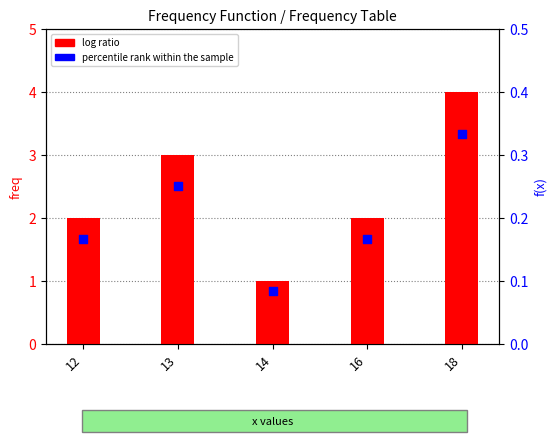

Which series has the widest spread of Y values?

log ratio